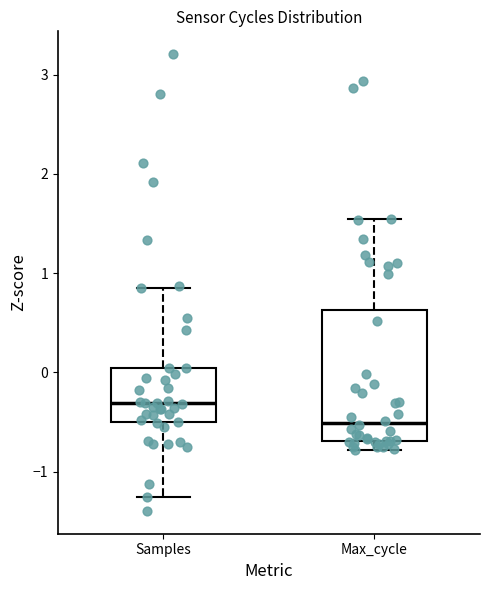

Where does the median line of the box for Samples sit on the y-axis? The values are not printed on the chart, so give them approximately, as read against the axis.

-0.3